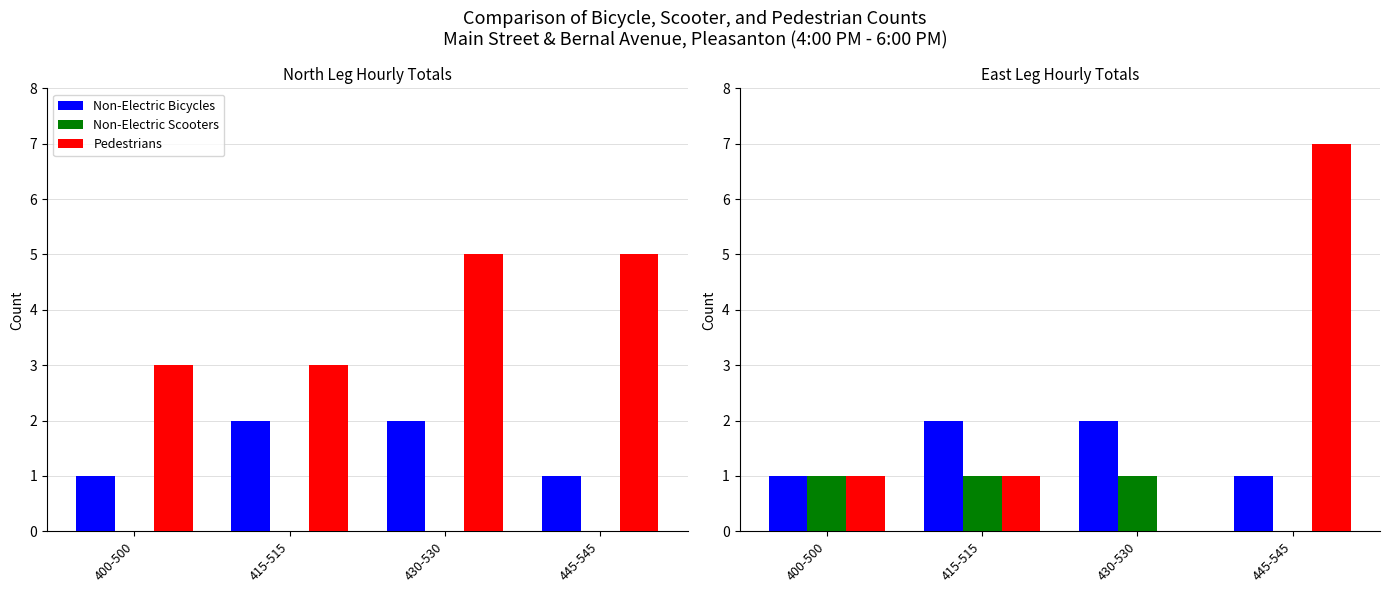

Rank the series by their maximum value, from lowest to highest.

Non-Electric Scooters, Non-Electric Bicycles, Pedestrians